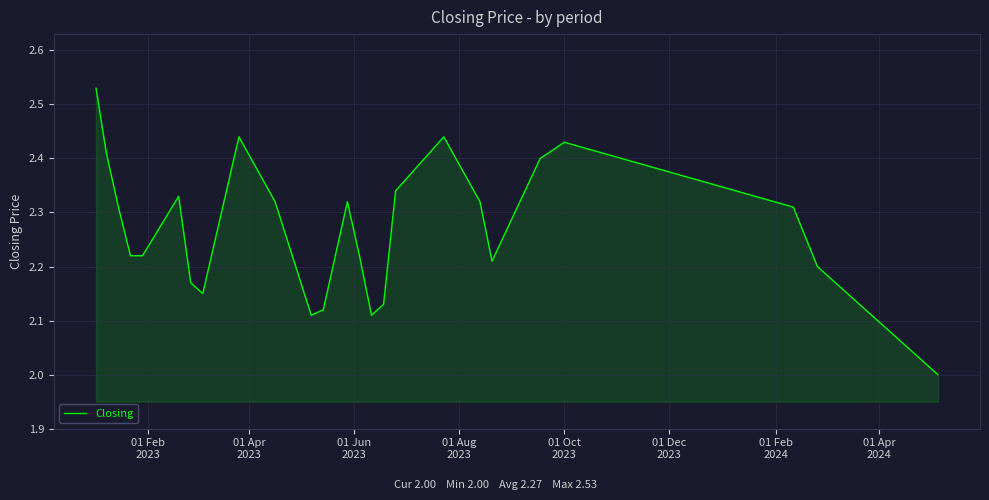

What is the difference between the maximum and minimum values?

0.5